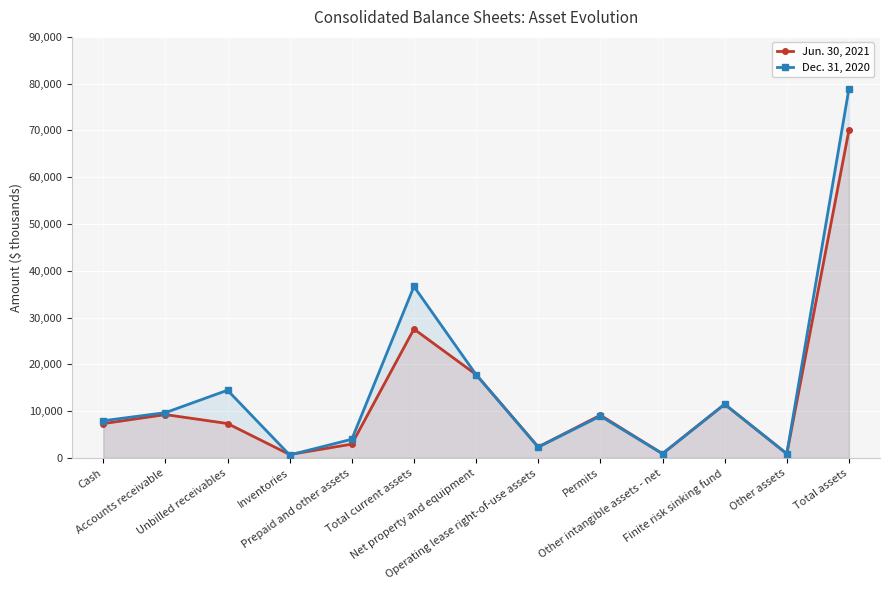

What is the difference between the maximum and minimum values in the Dec. 31, 2020 series?

78309